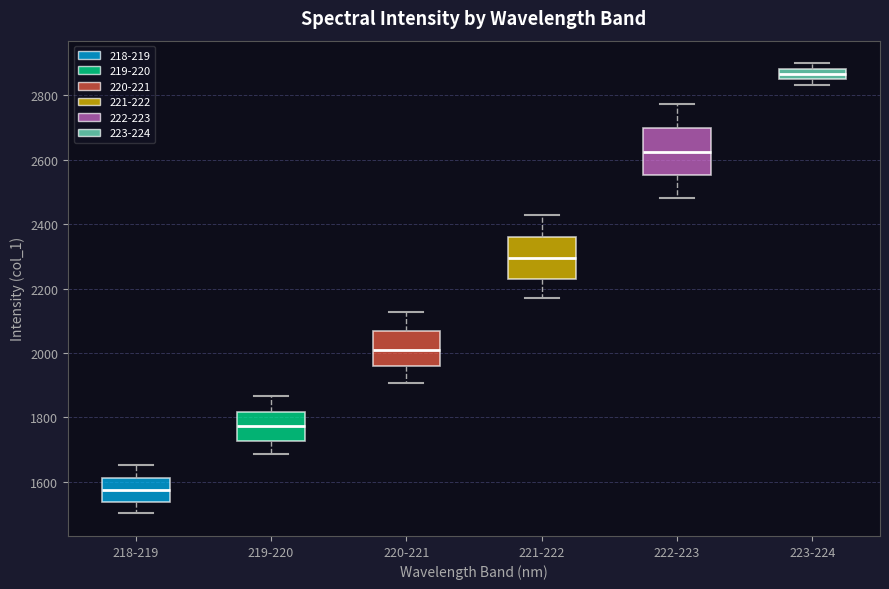

Which box's median line is the highest?

223-224